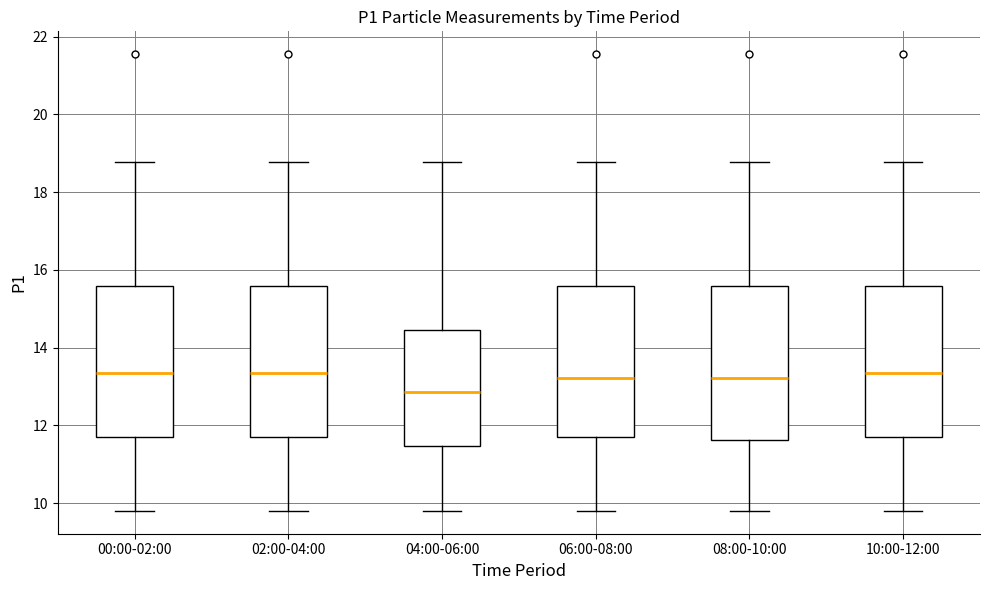

Which box's median line is the lowest?

04:00-06:00